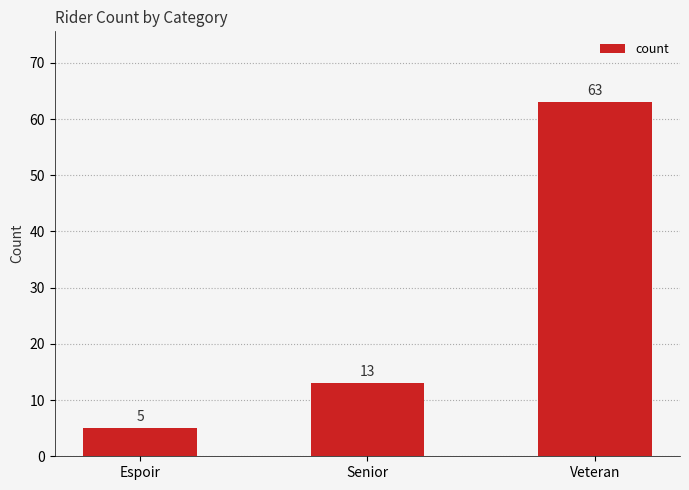

List the labels in order of value, smallest first.

Espoir, Senior, Veteran